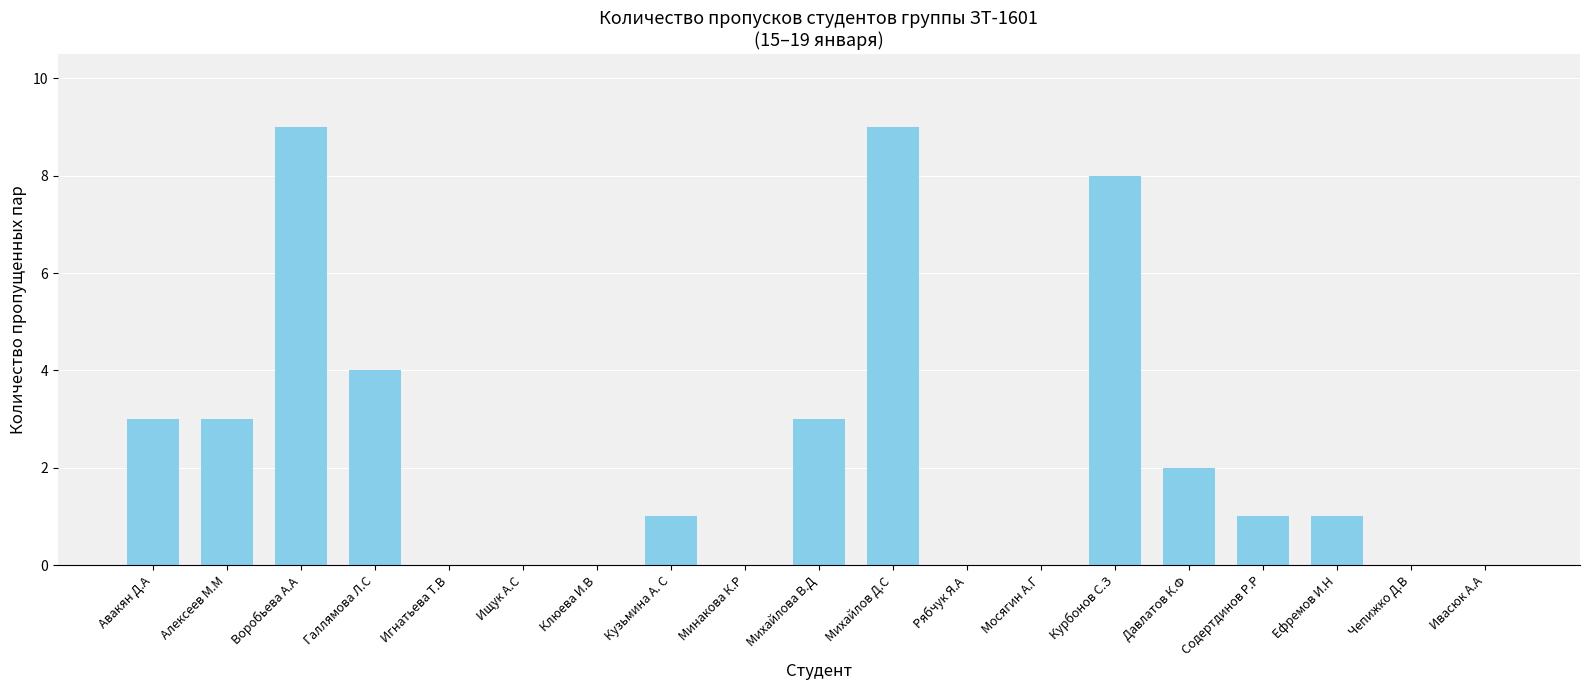

True or false: the data shows -3 at Минакова К.Р.

False